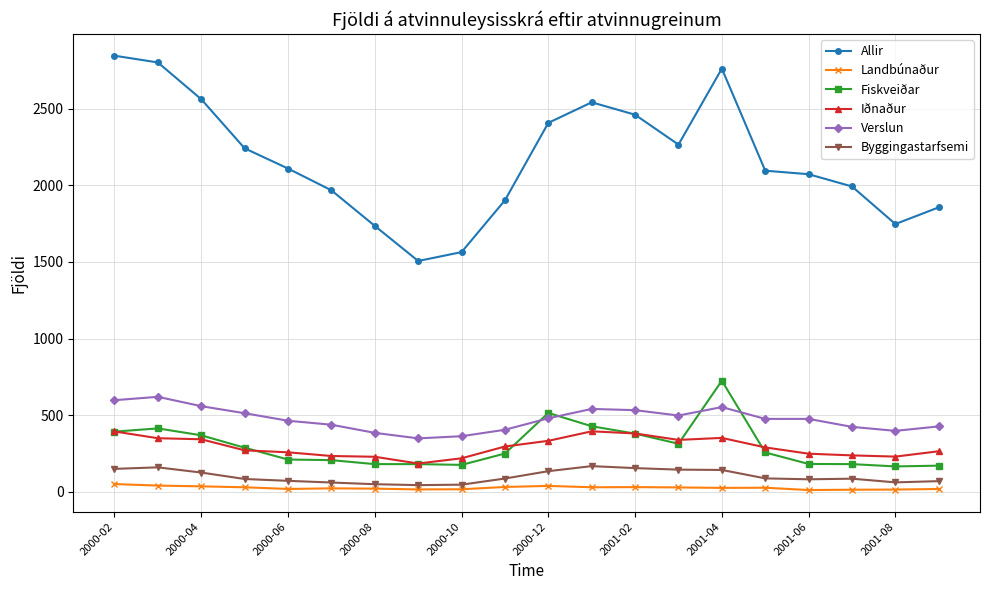

What is the lowest value of the Verslun series?

349